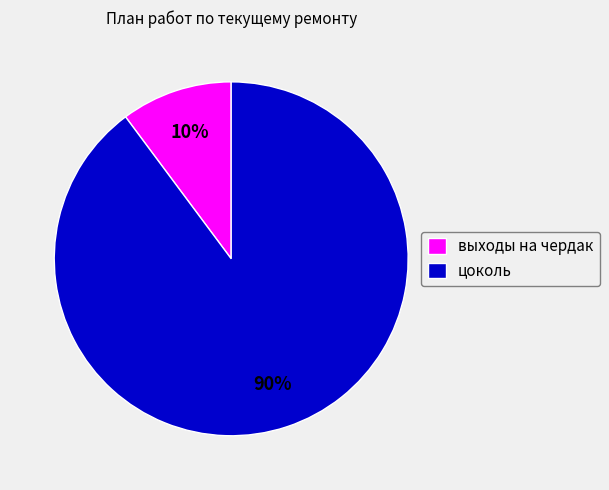

What is the ratio of the value at выходы на чердак to the value at цоколь?

0.1